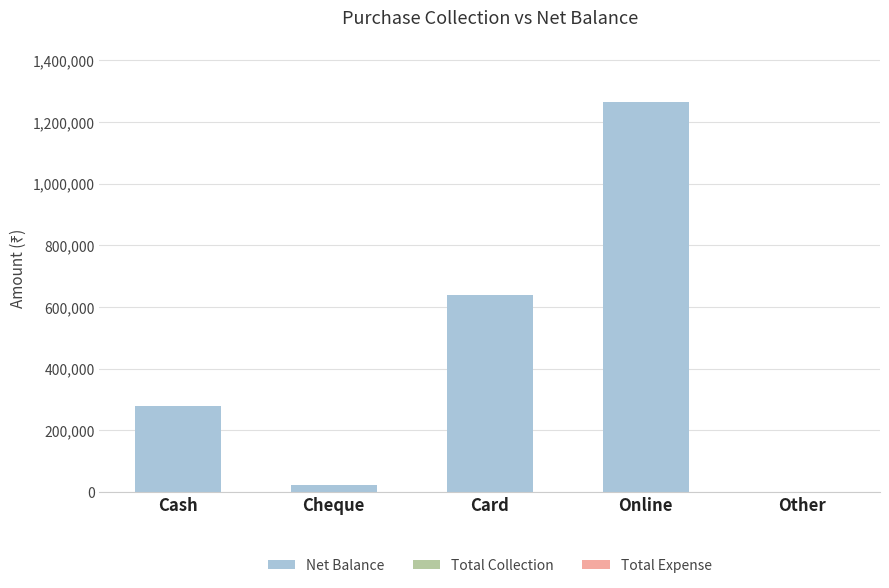

What is the sum of the values at Online and Card?

1904800